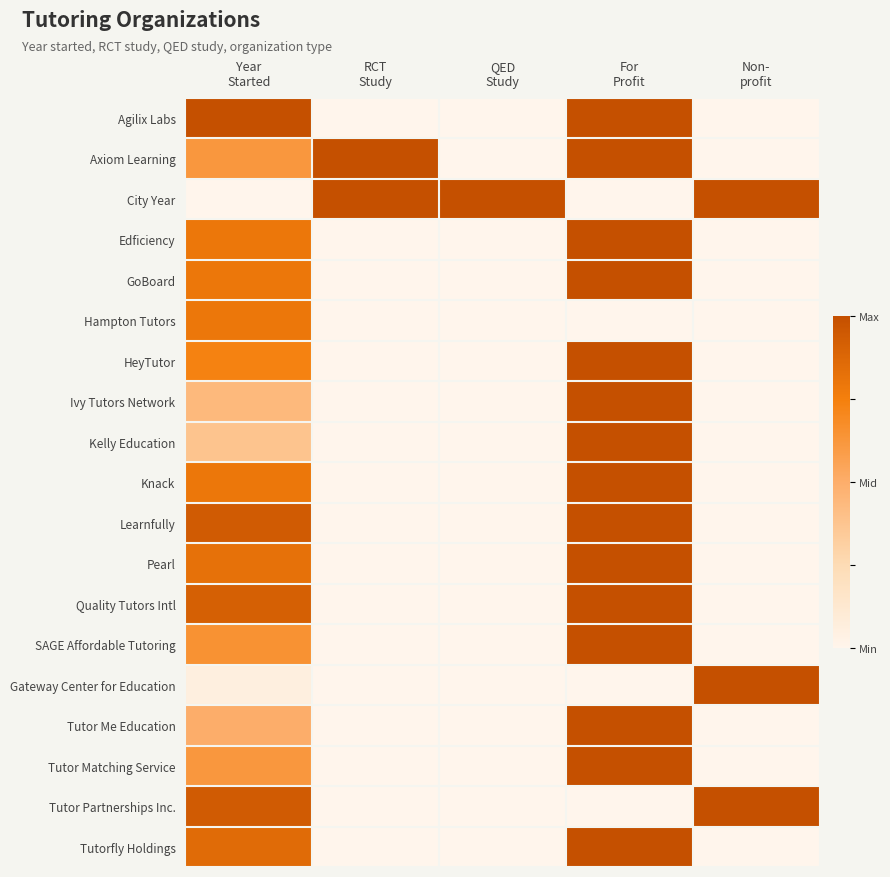

Which series changed the most between RCT Study and For Profit?

Agilix Labs